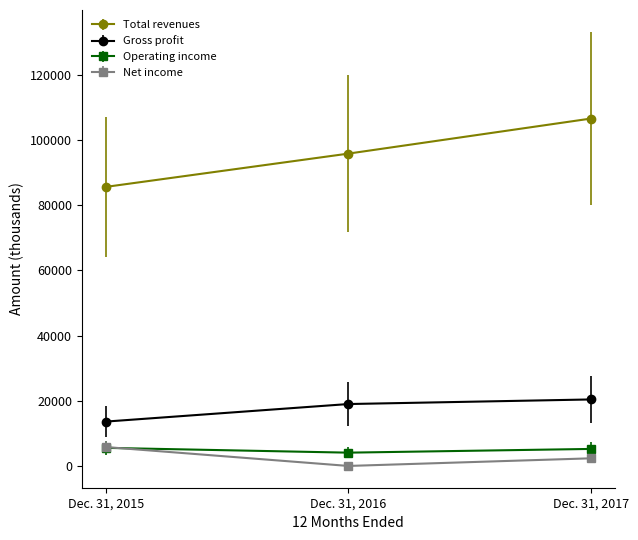

Which category has the highest value across all series?

Dec. 31, 2017